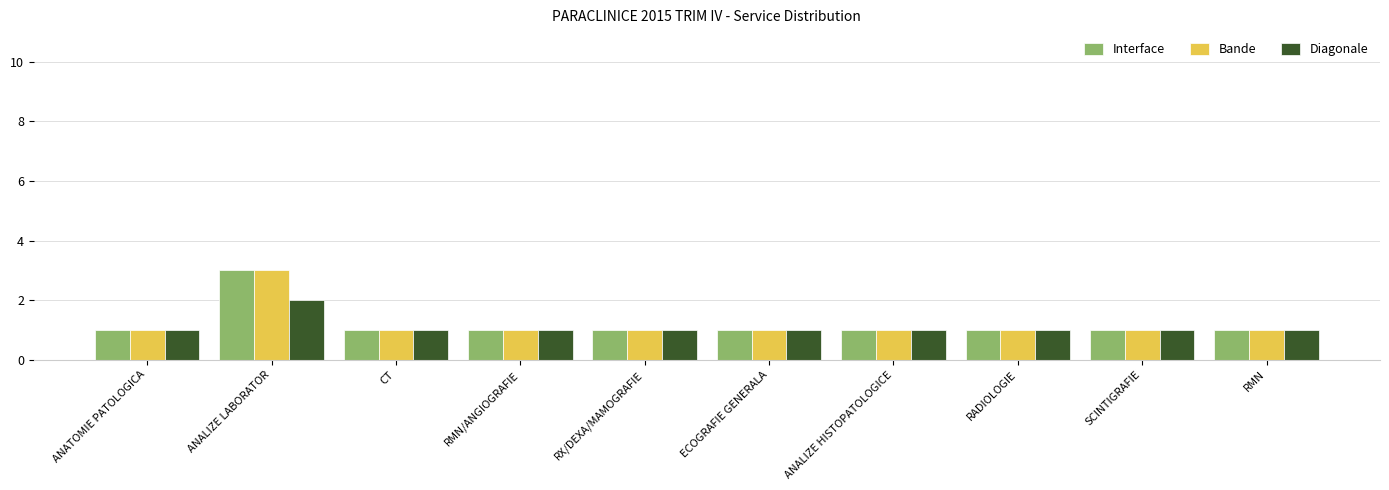

What is the minimum value shown in the chart?

1